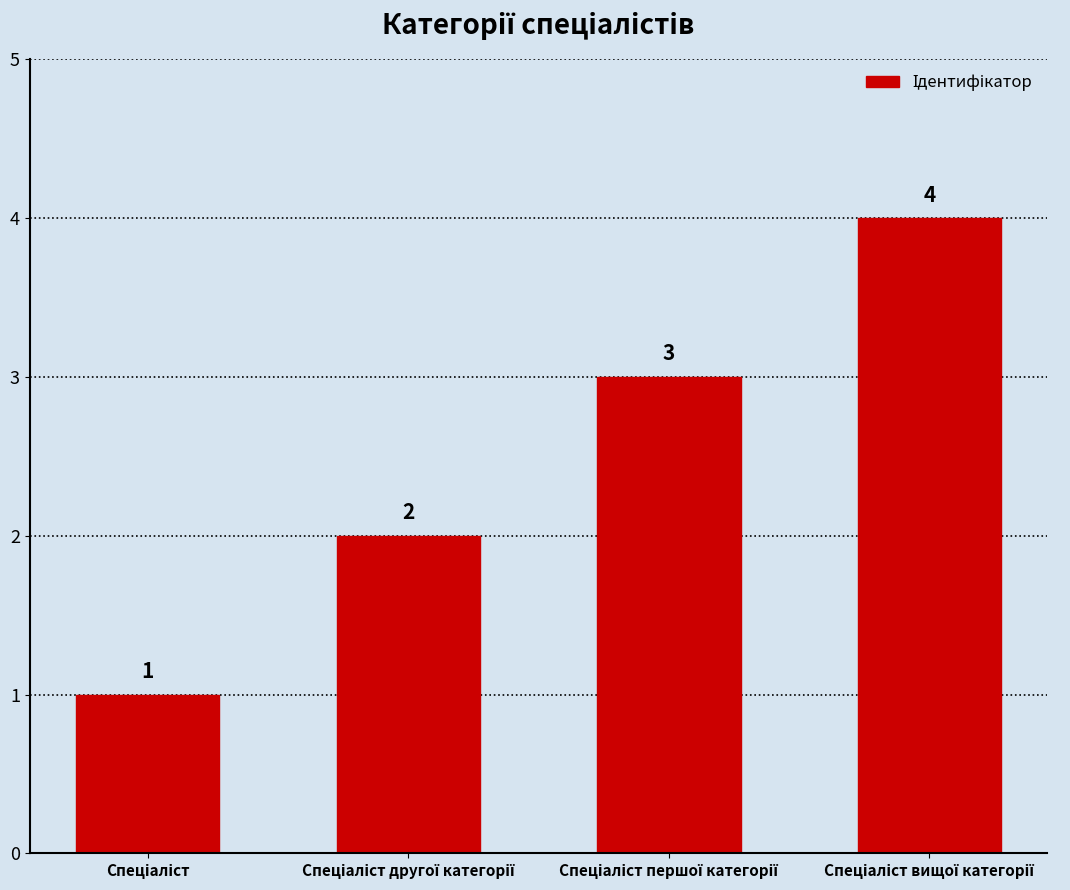

Reading left to right, list all the values displayed in this chart.

1	2	3	4